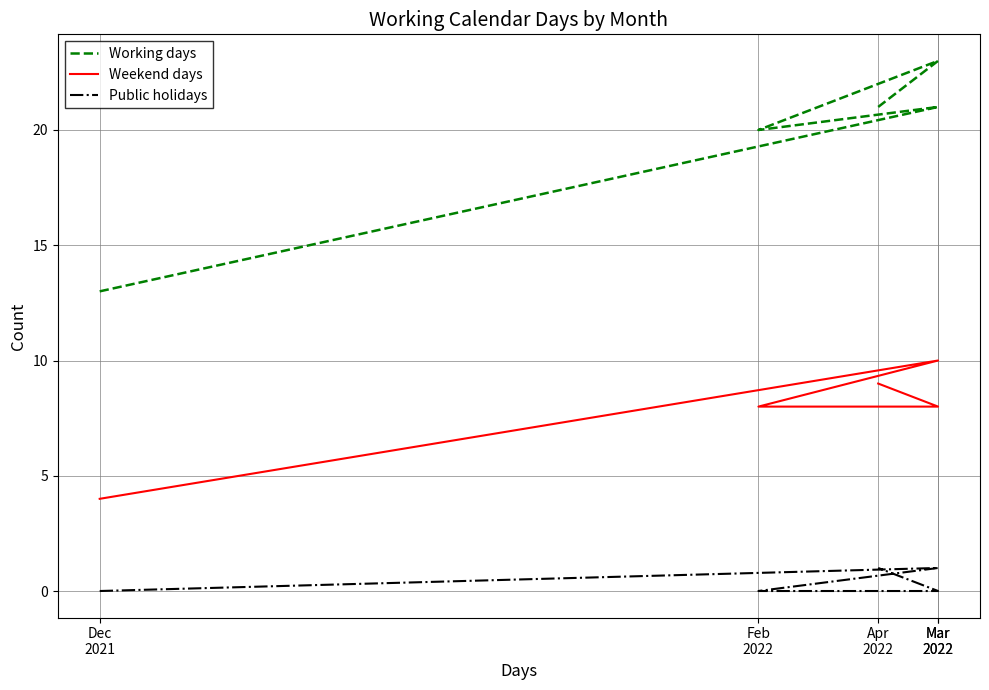

What is the average value of the Working days series?

20